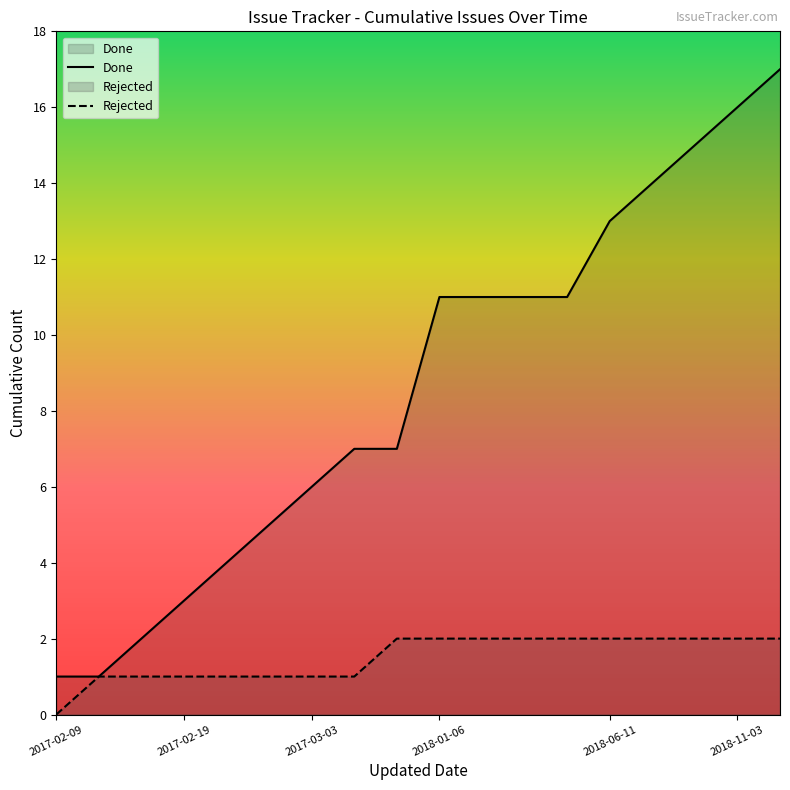

True or false: Rejected and Done intersect in this chart.

False